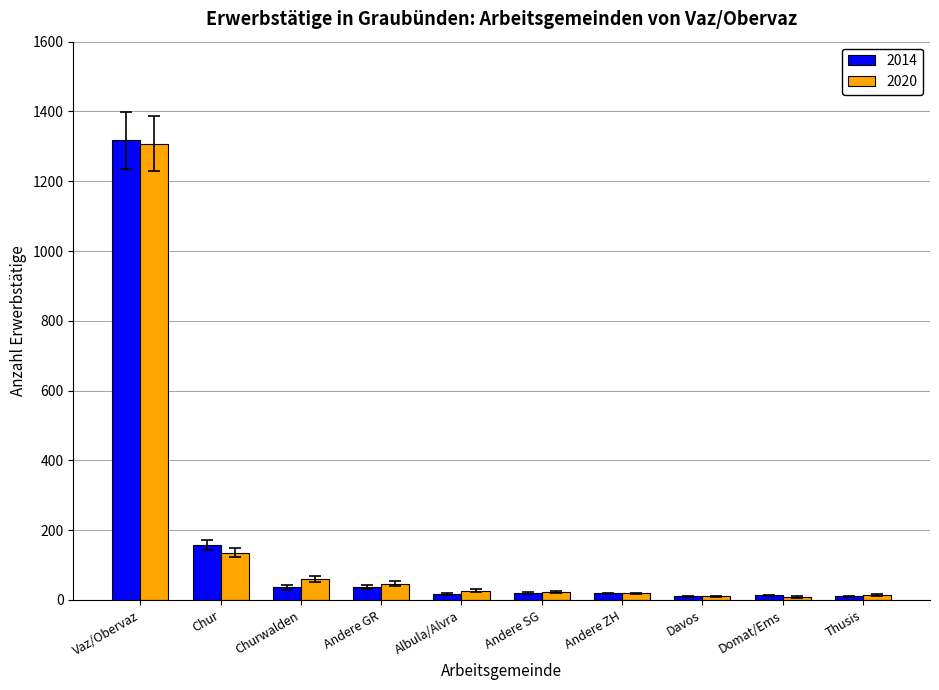

What is the total value across all series at Thusis?

25